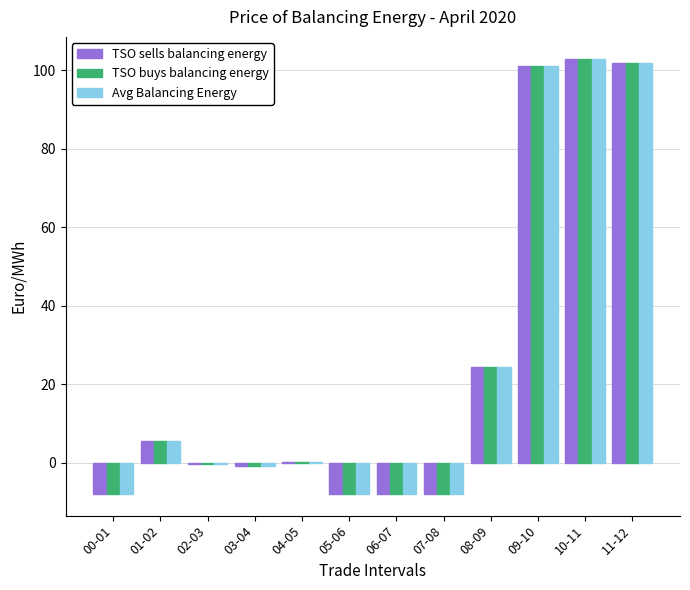

How many data points does each series have?

12